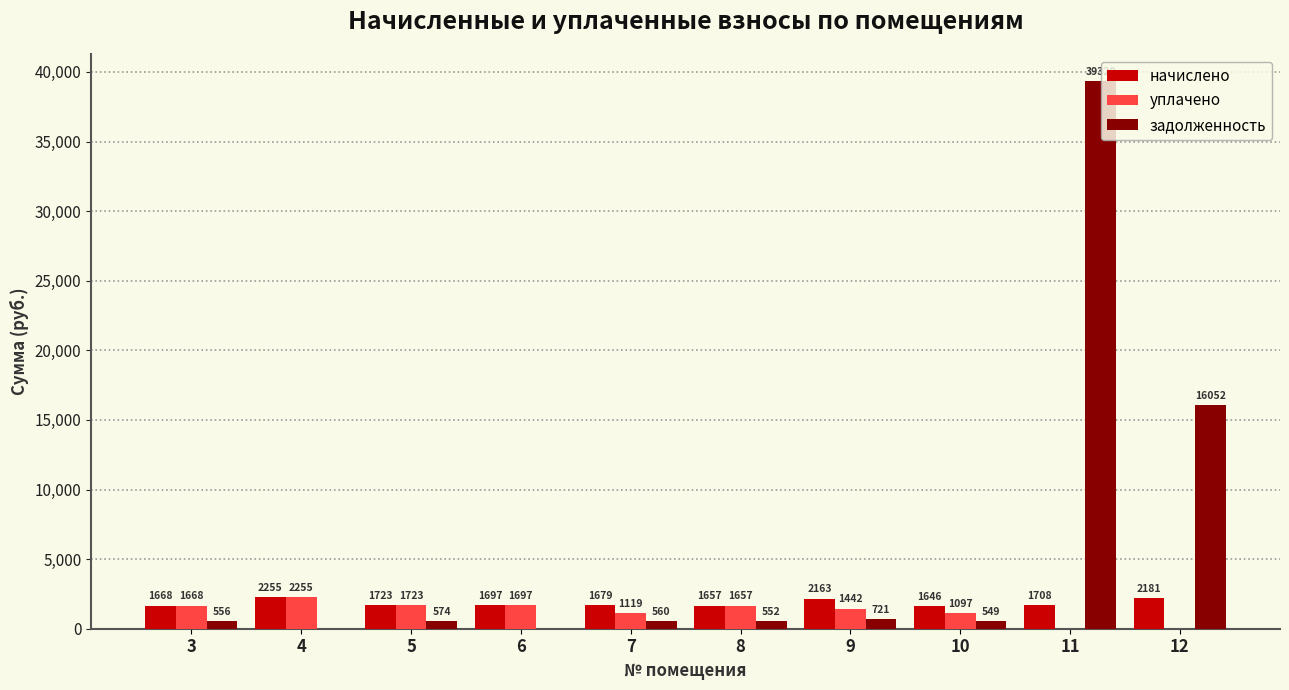

How many distinct data groups are displayed?

3